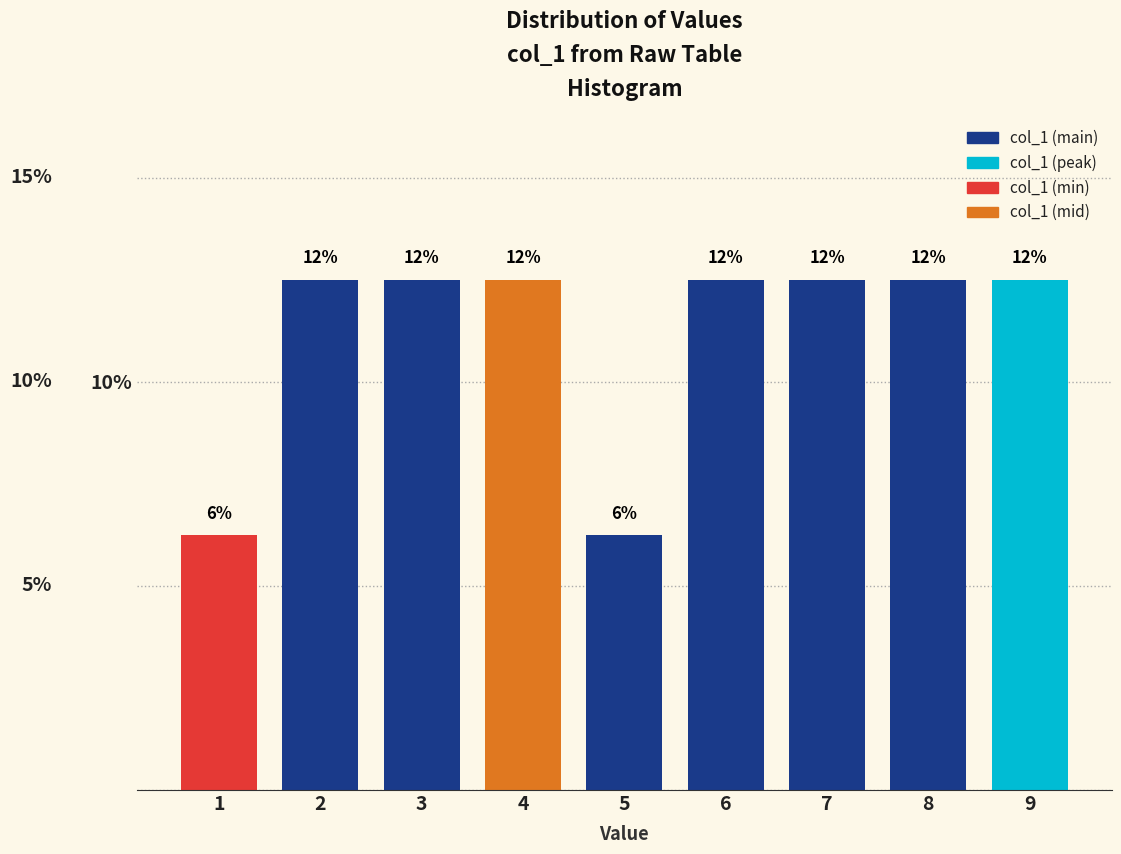

Are the bars horizontal?

No